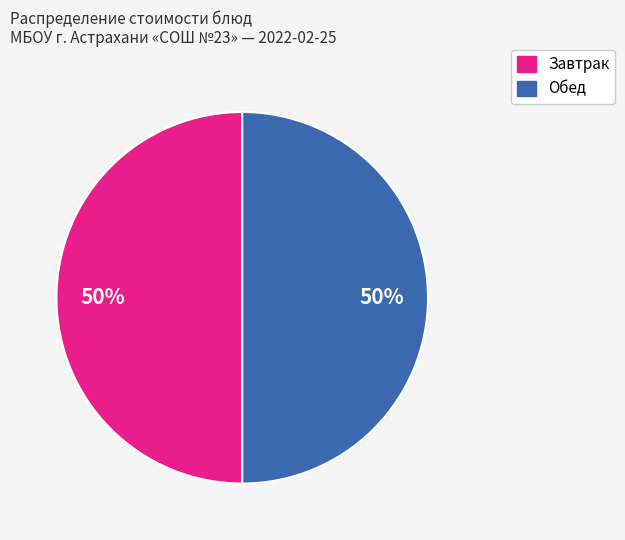

To the nearest percent, what is the average slice percentage?

50%